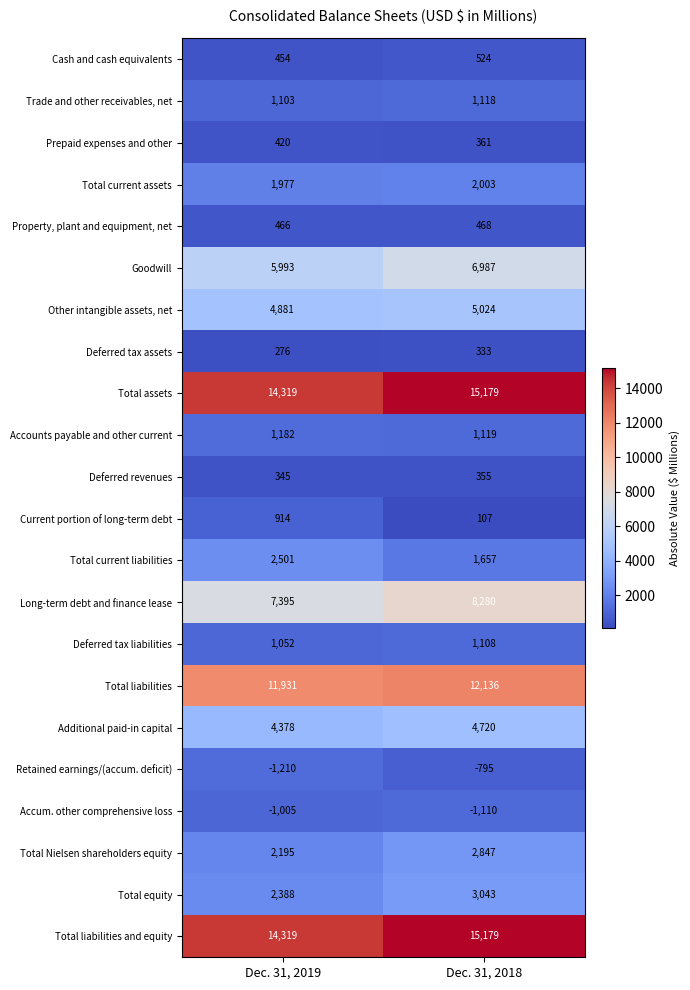

What is the sum of the Retained earnings/(accum. deficit) values at Dec. 31, 2018 and Dec. 31, 2019?

-2005